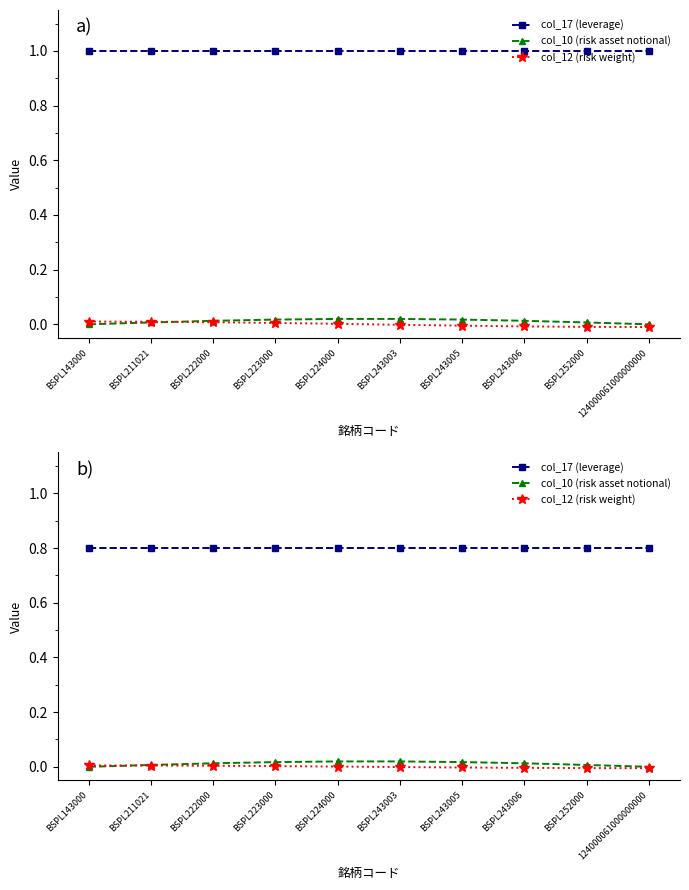

List the labels in order of col_12 (risk weight) value, smallest first.

124000061000000000, BSPL252000, BSPL243006, BSPL243005, BSPL243003, BSPL224000, BSPL223000, BSPL222000, BSPL211021, BSPL143000